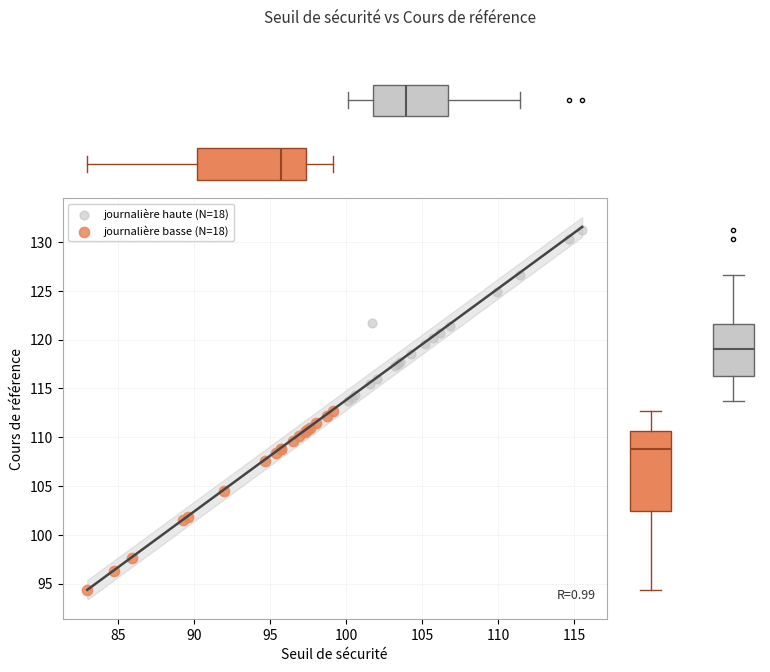

Which series reaches the maximum Y coordinate?

journalière haute (N=18)